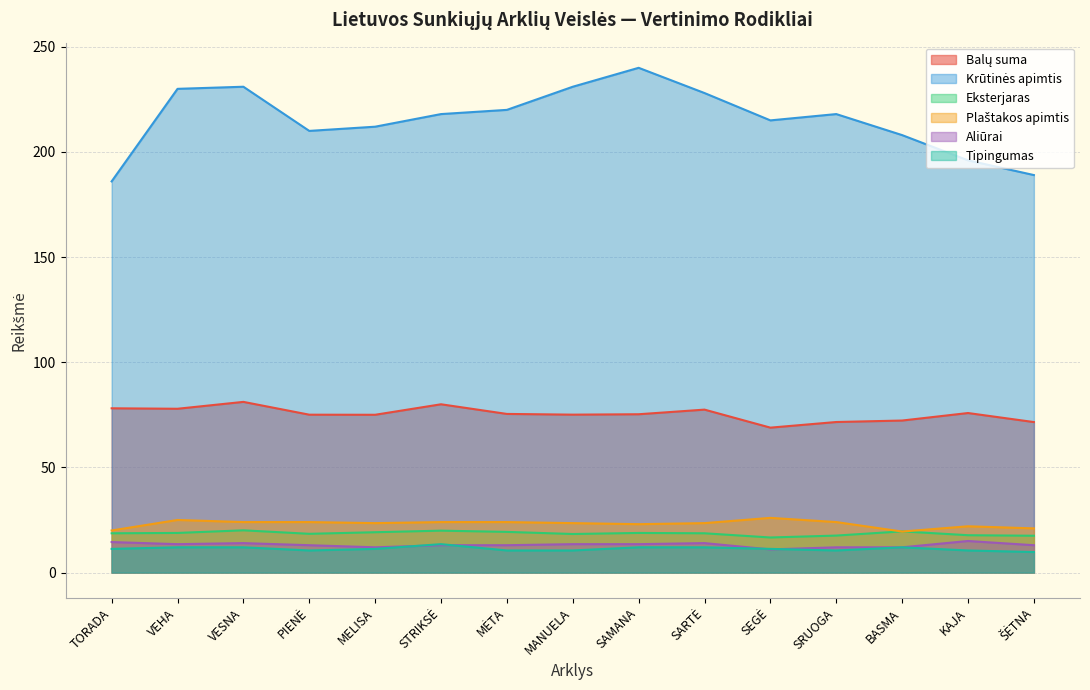

How many lines are shown in the chart?

6